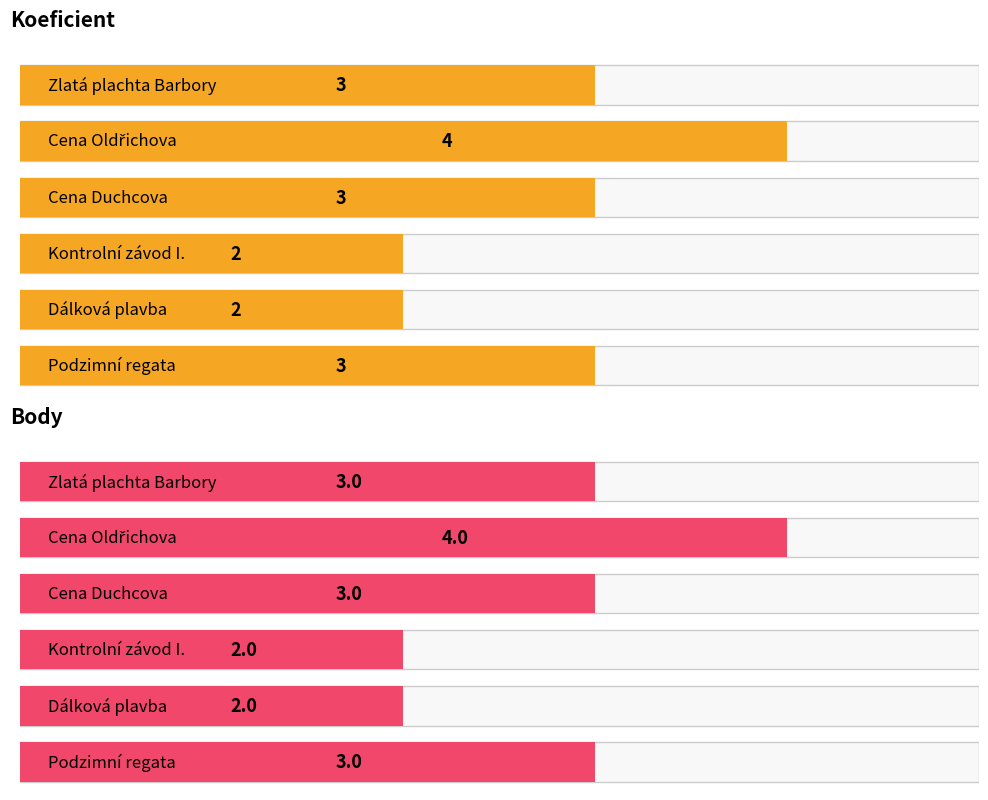

Which category has the lowest value in the Koeficient series?

Kontrolní závod I.